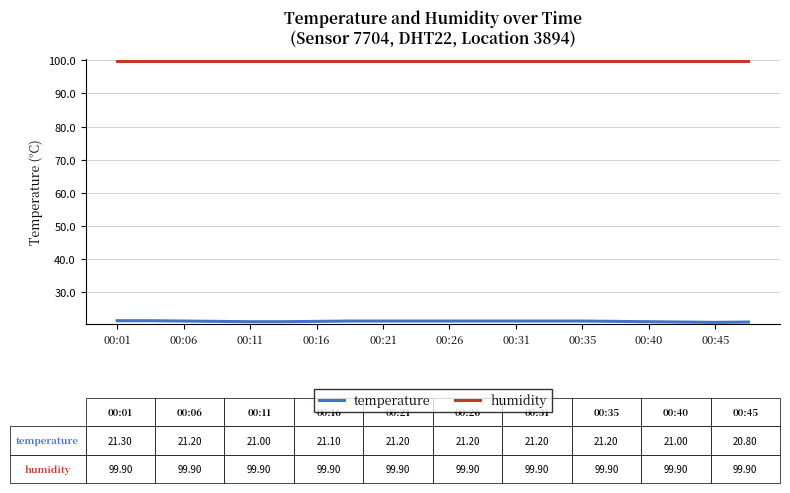

What is the sum of all humidity values?

1998.0